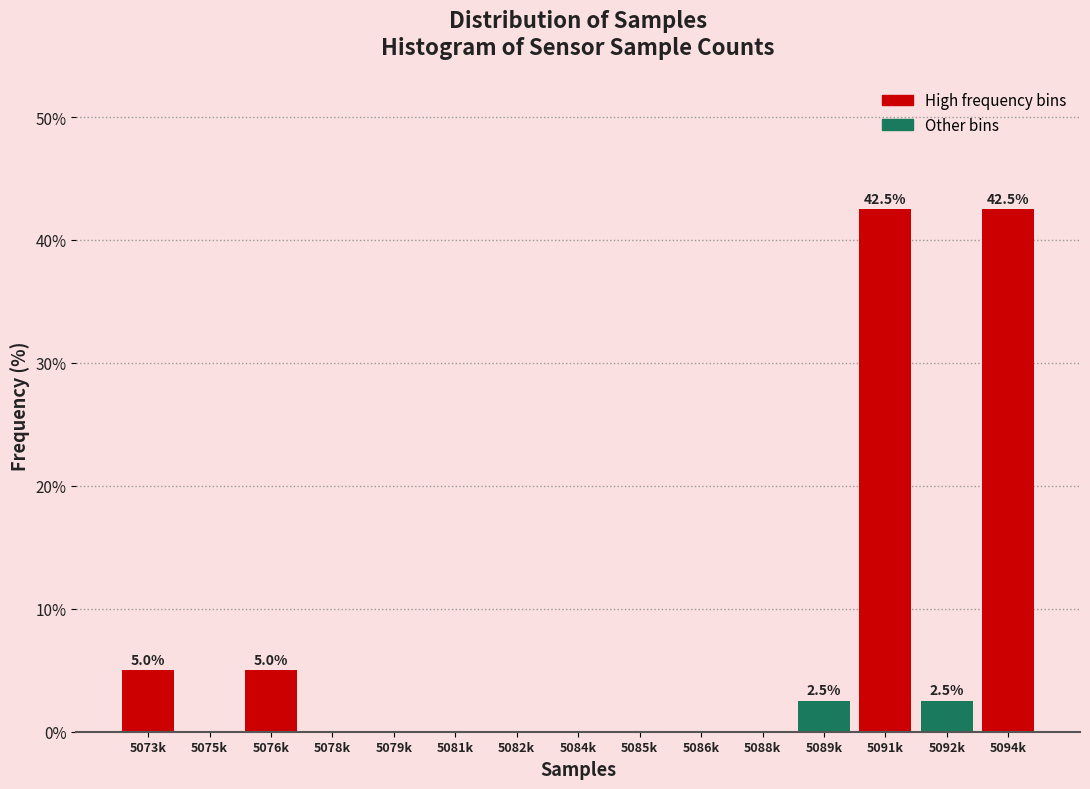

Reading right to left, extract all data points from this chart.

5094k=42.5	5092k=2.5	5091k=42.5	5089k=2.5	5088k=0.0	5086k=0.0	5085k=0.0	5084k=0.0	5082k=0.0	5081k=0.0	5079k=0.0	5078k=0.0	5076k=5.0	5075k=0.0	5073k=5.0